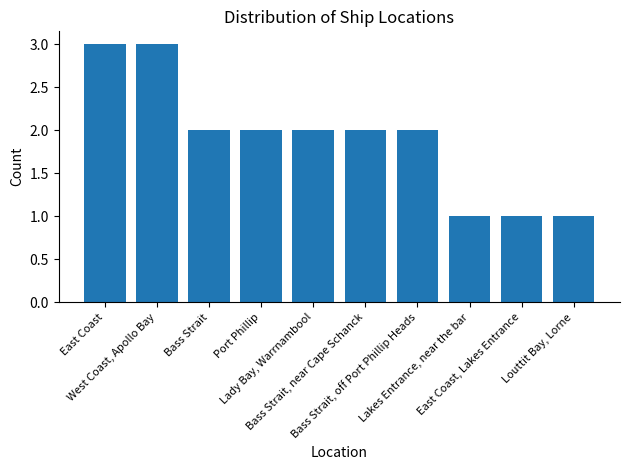

Reading left to right, list all the values displayed in this chart.

East Coast=3	West Coast, Apollo Bay=3	Bass Strait=2	Port Phillip=2	Lady Bay, Warrnambool=2	Bass Strait, near Cape Schanck=2	Bass Strait, off Port Phillip Heads=2	Lakes Entrance, near the bar=1	East Coast, Lakes Entrance=1	Louttit Bay, Lorne=1